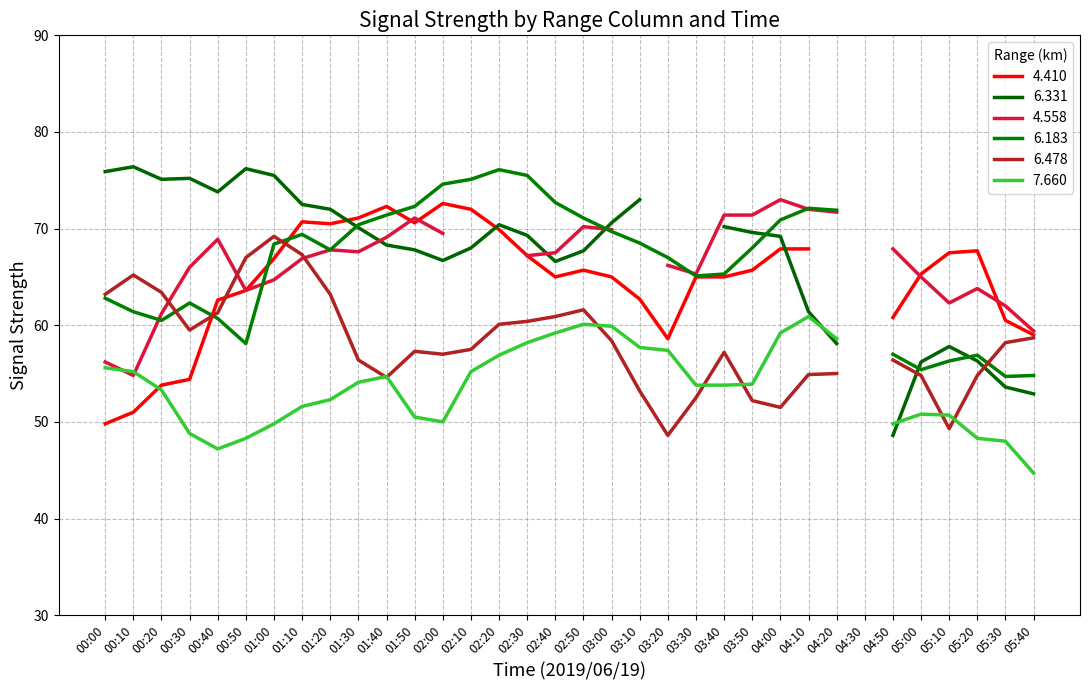

Is it true that   6.183 equals 98.5 at 03:10?

False